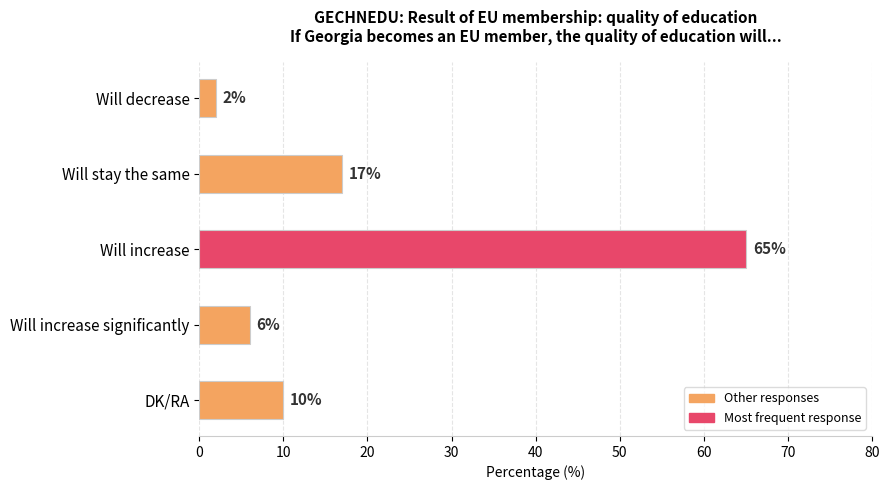

The value at Will increase is 111. True or false?

False